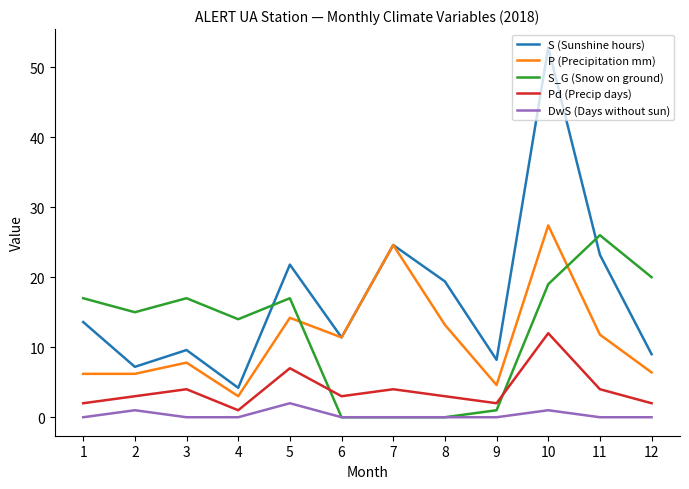

Is the value of Pd (Precip days) at 7 greater than the value of P (Precipitation mm) at 3?

No